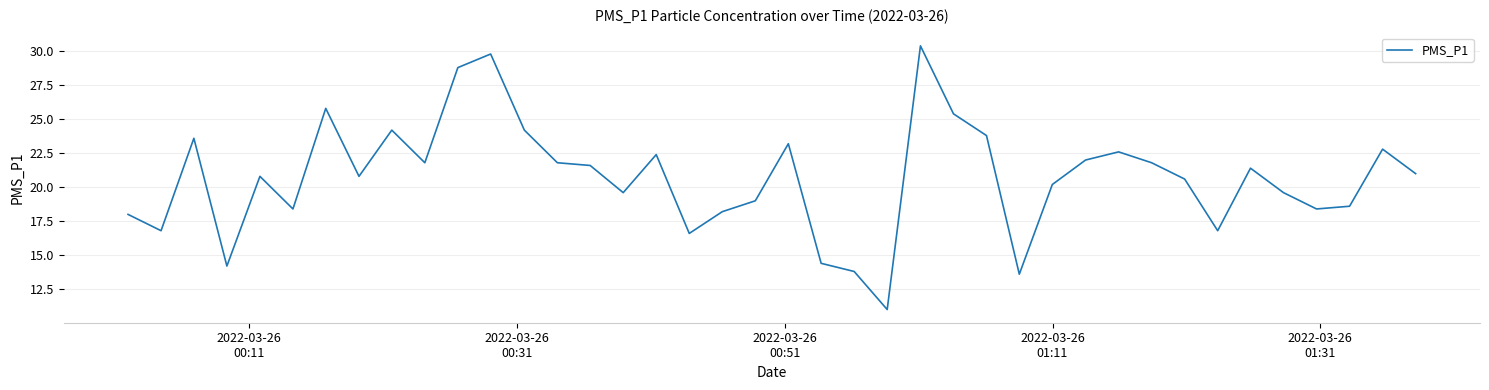

Is this an area chart (filled region under the line)?

No